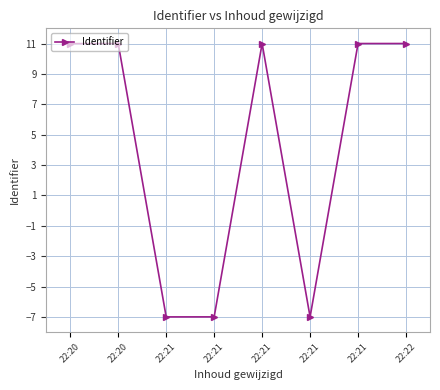

How many lines are shown in the chart?

1